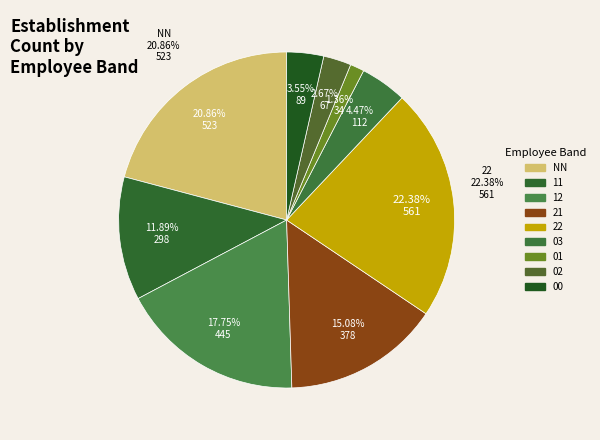

Between 02 and 00, which is larger?

00